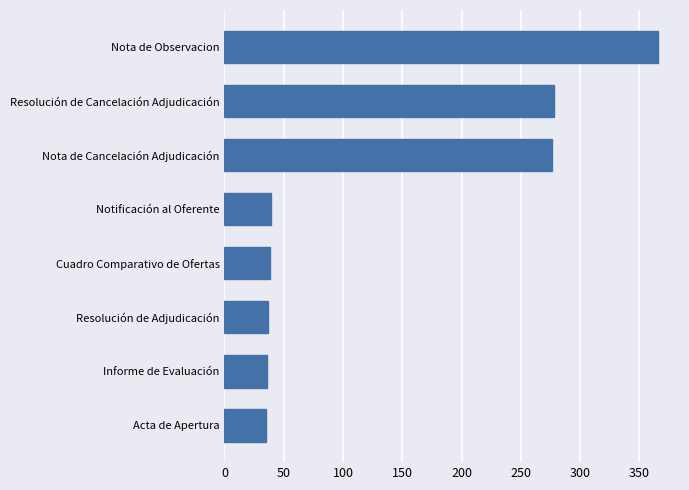

What is the difference between the maximum and minimum values?

331